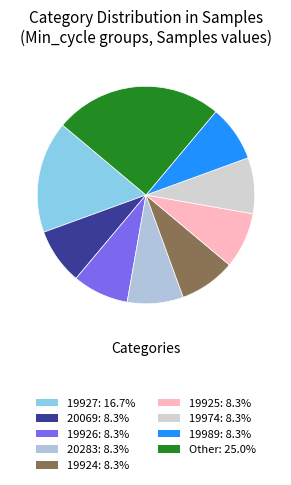

Is there any slice that represents more than half of the pie?

No